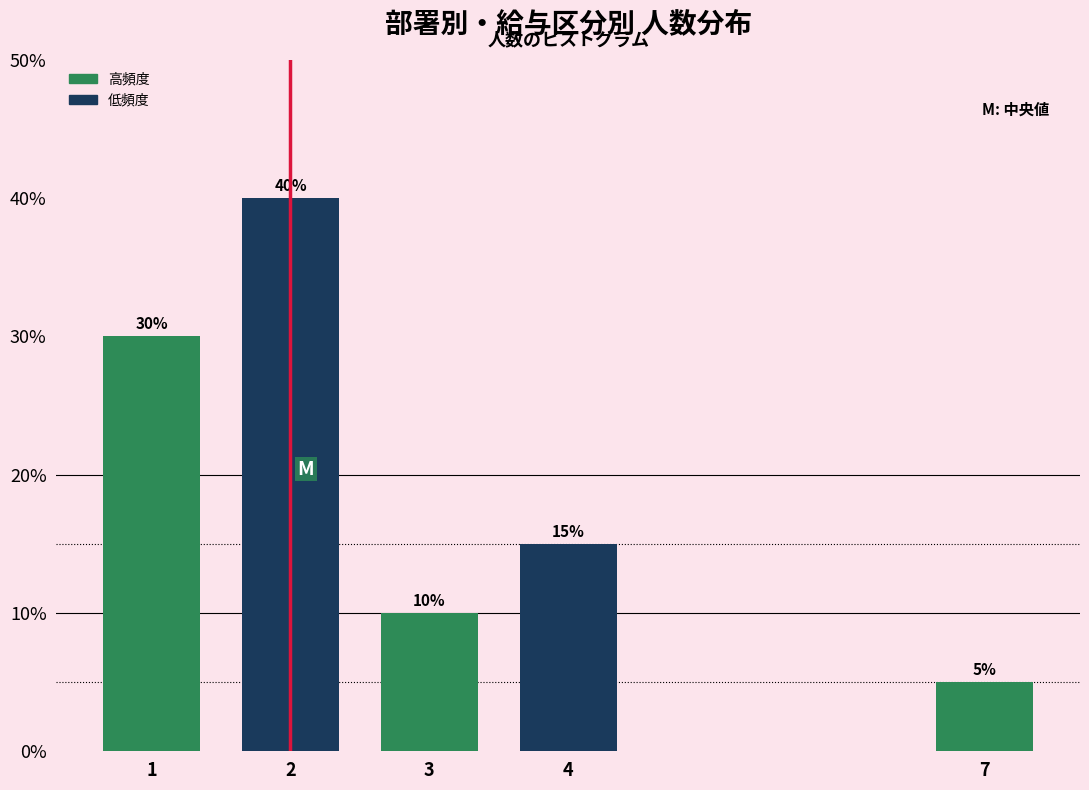

Reading right to left, transcribe all the data shown in this chart.

7=5	4=15	3=10	2=40	1=30